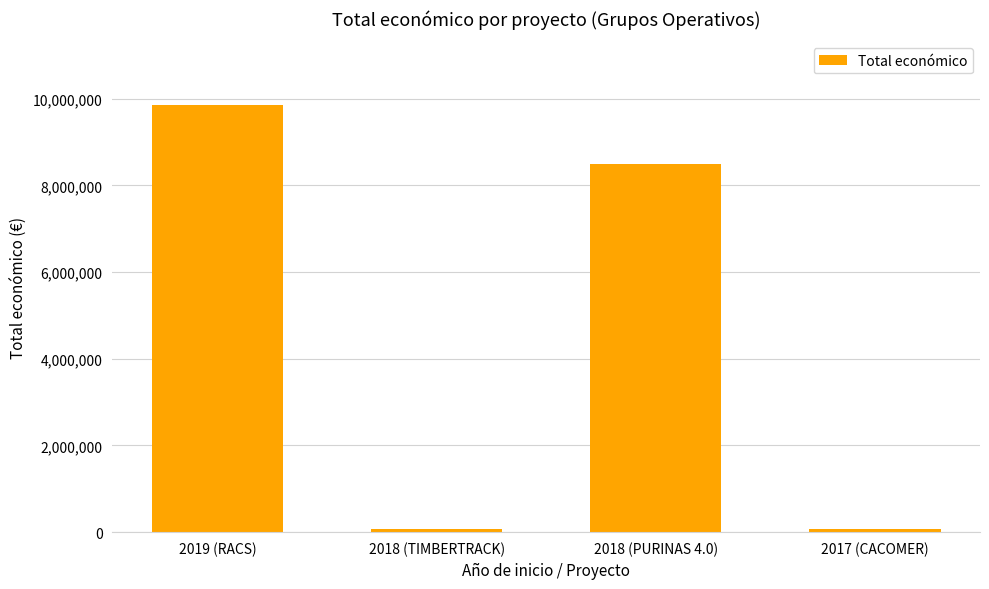

What is the label of the 2nd bar from the right?

2018 (PURINAS 4.0)